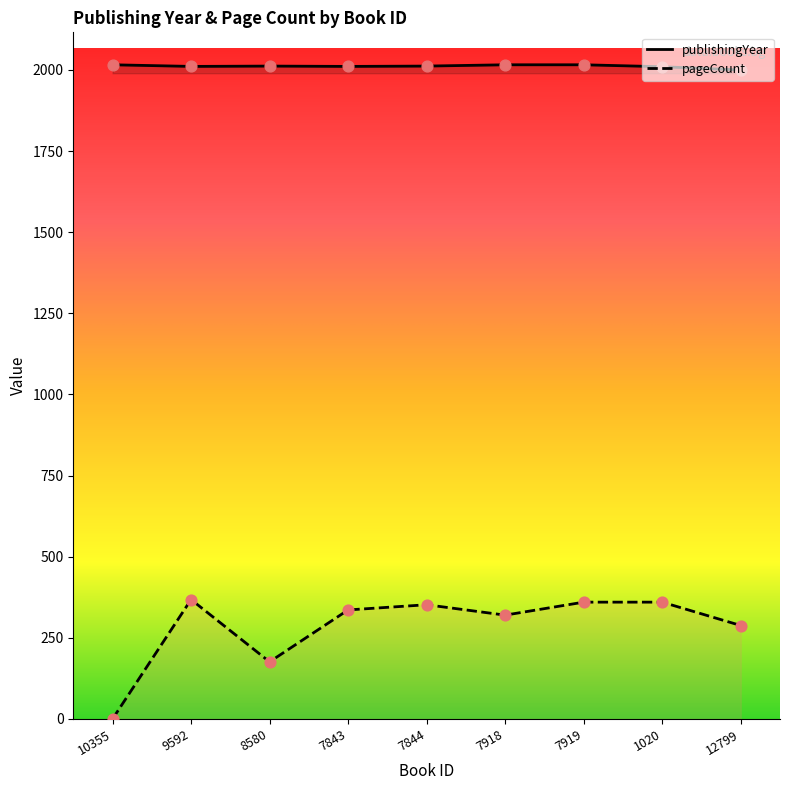

Which series has the largest Y range (max minus min)?

pageCount